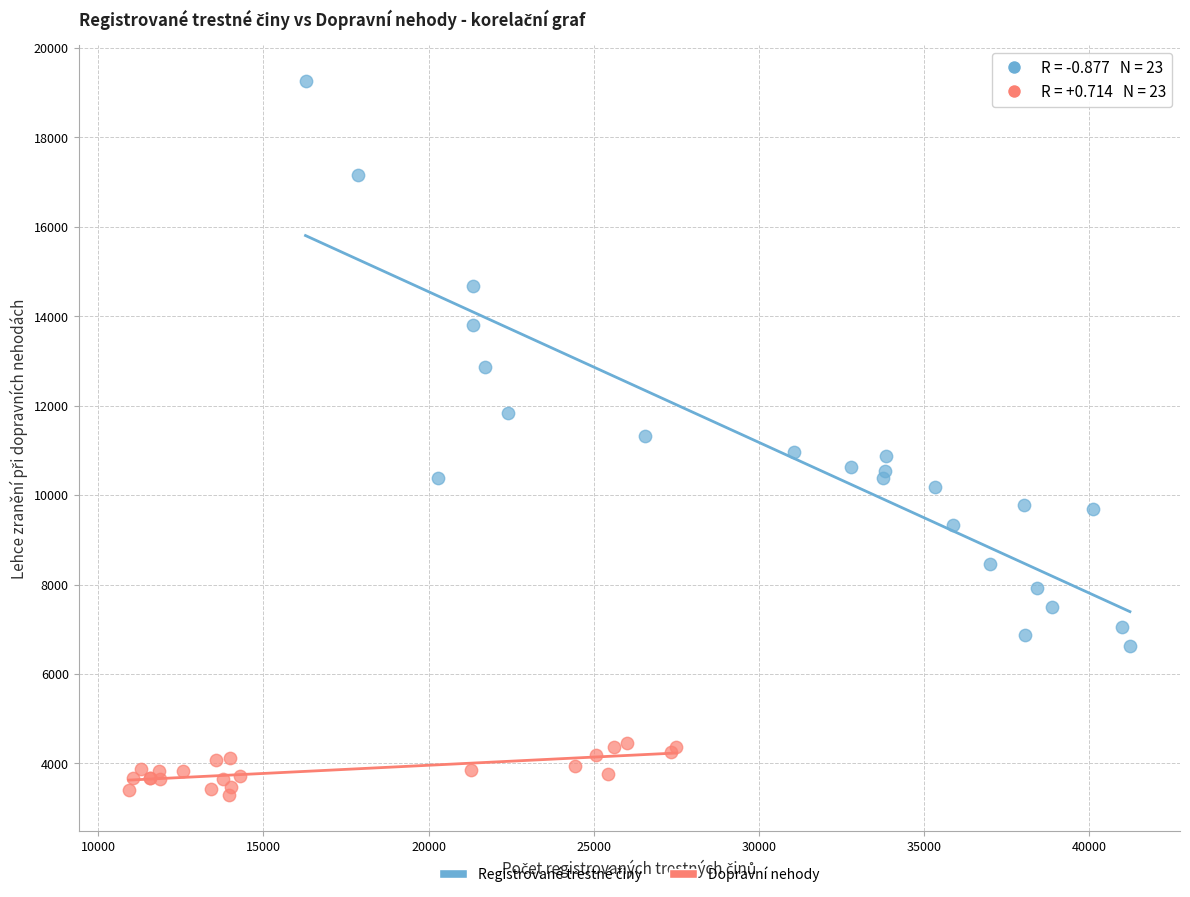

Which series reaches the minimum Y coordinate?

Dopravní nehody